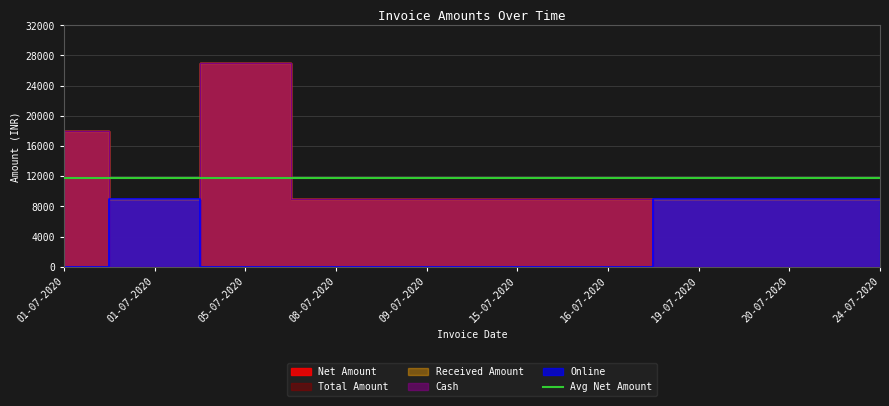

Where is Online nearest to the value 4500?

01-07-2020